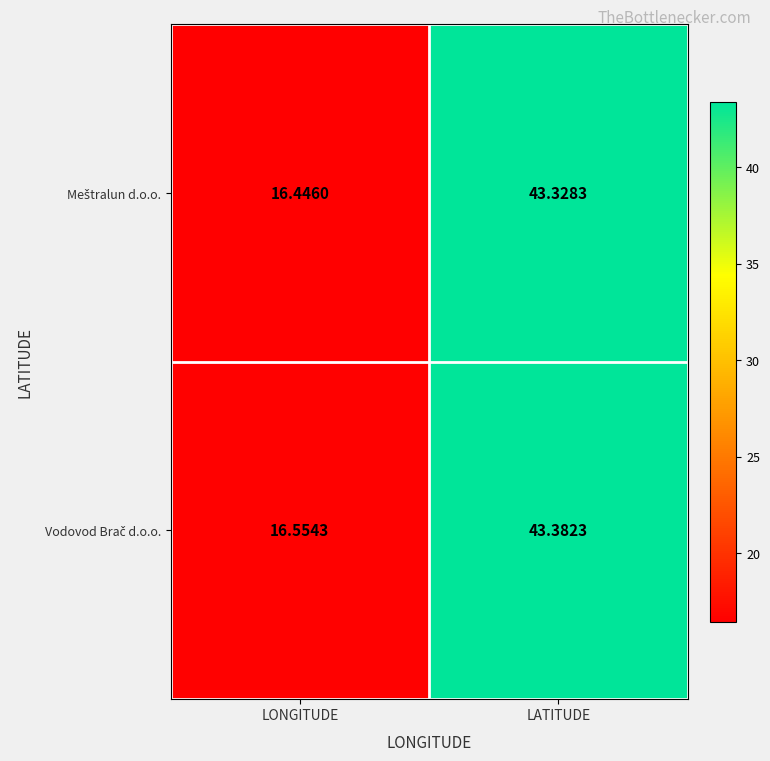

At which category is the sum across all series the highest?

LATITUDE